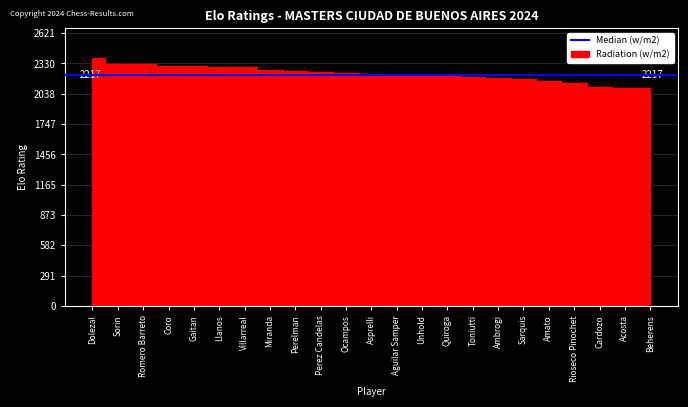

Reading left to right, extract all data points from this chart.

2383	2329	2322	2304	2303	2292	2292	2267	2255	2246	2235	2233	2217	2217	2209	2204	2190	2179	2162	2139	2107	2099	2090